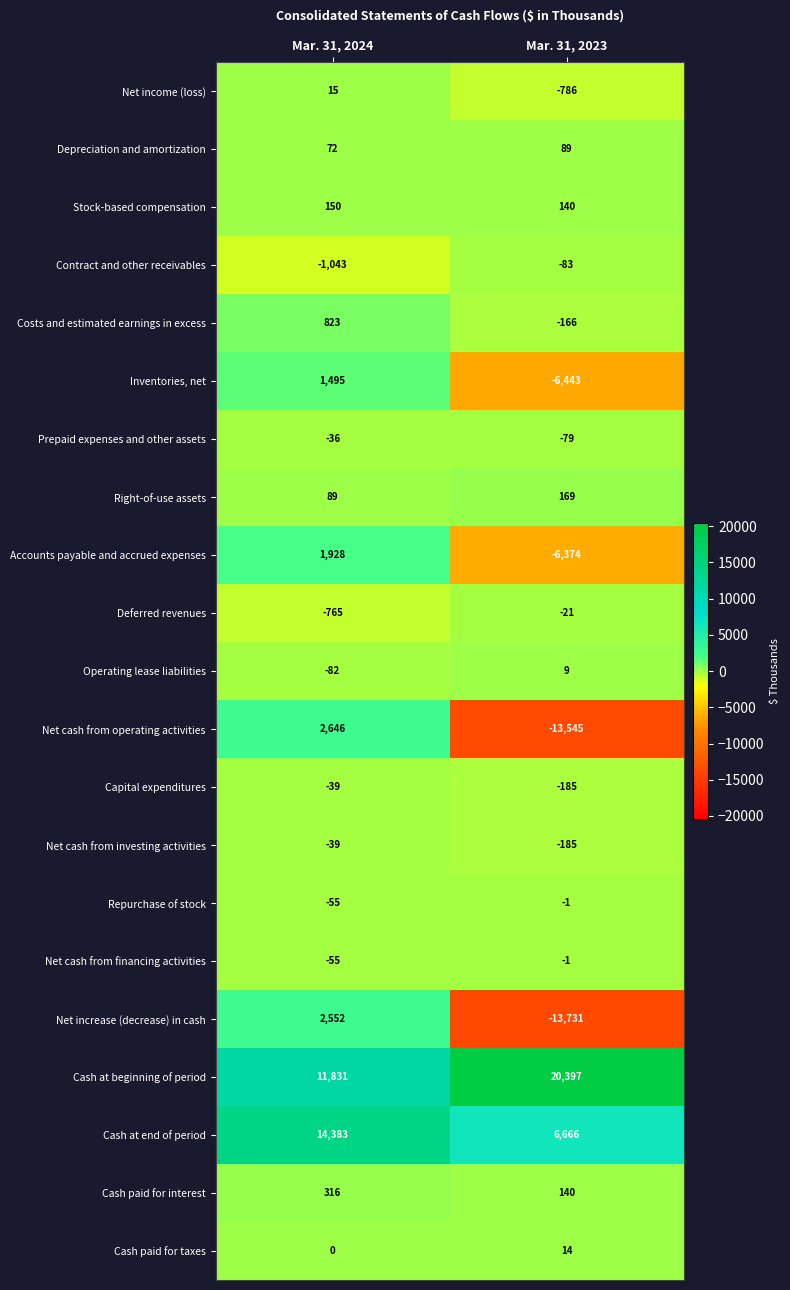

What is the difference between the highest and lowest values at Mar. 31, 2024?

15426